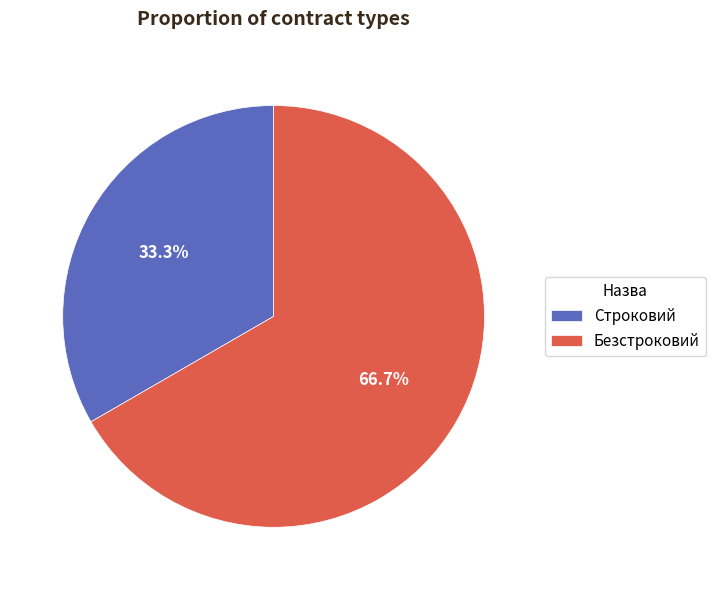

Rank the categories by value from highest to lowest.

Безстроковий, Строковий